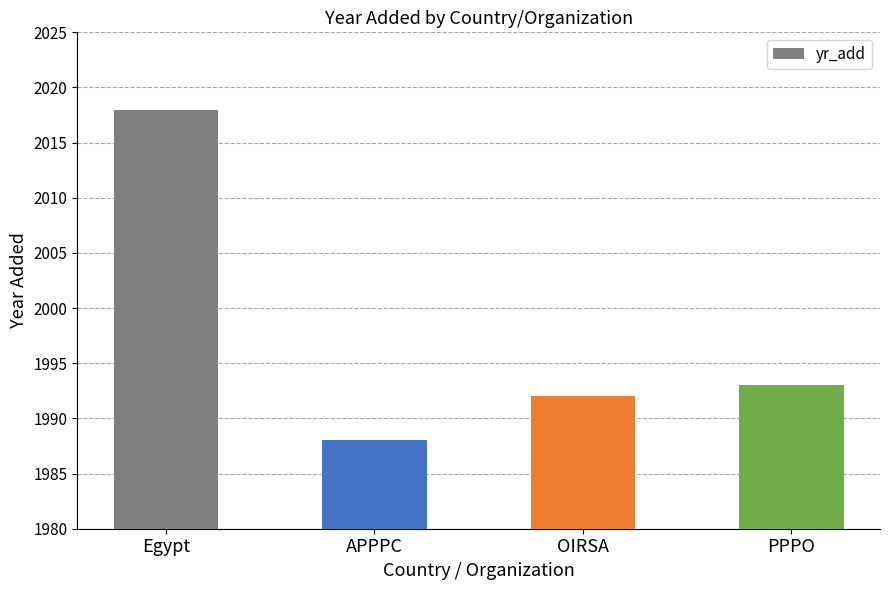

The value at APPPC is 1988. True or false?

True